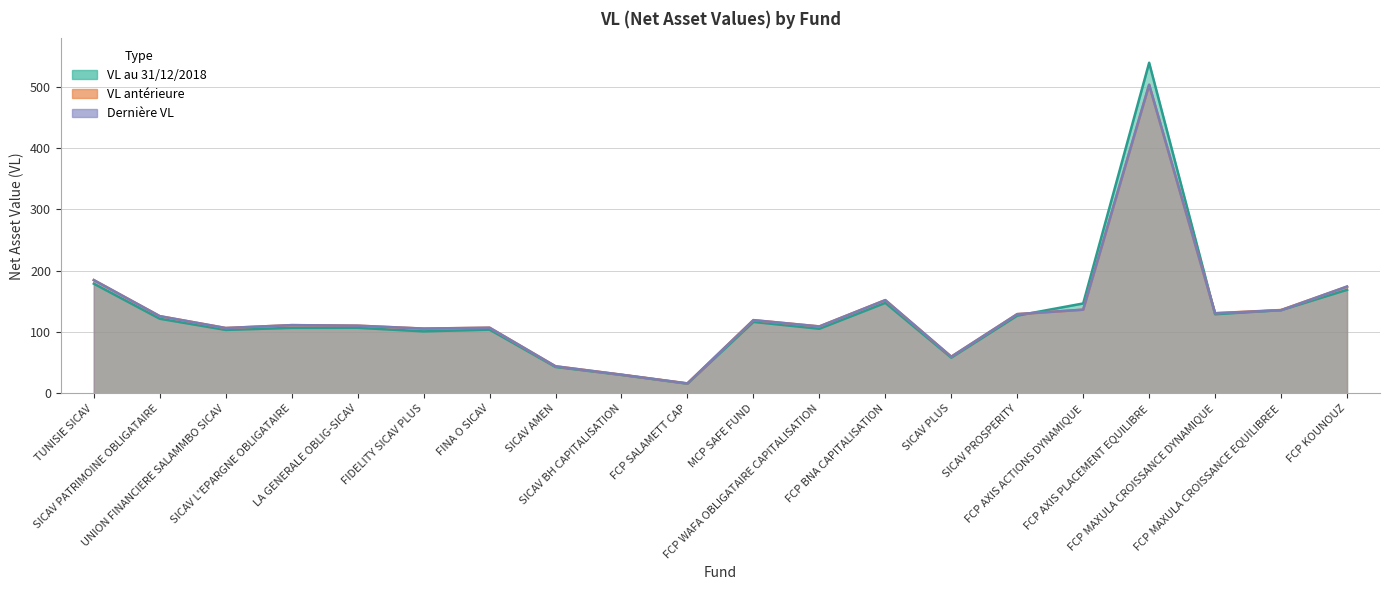

At which label is VL au 31/12/2018 closest to 277?

TUNISIE SICAV